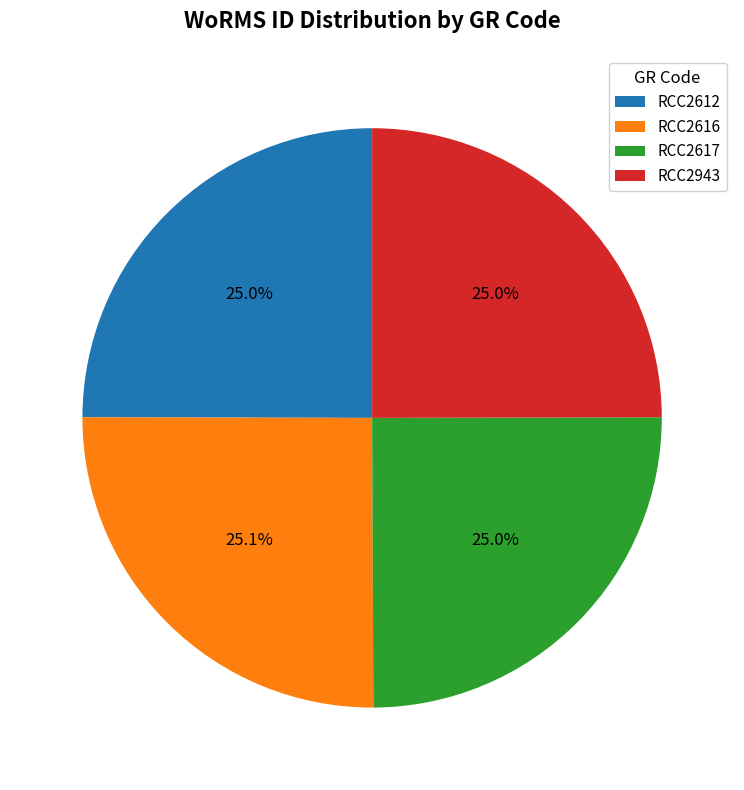

What is the ratio of the value at RCC2943 to the value at RCC2612?

1.0